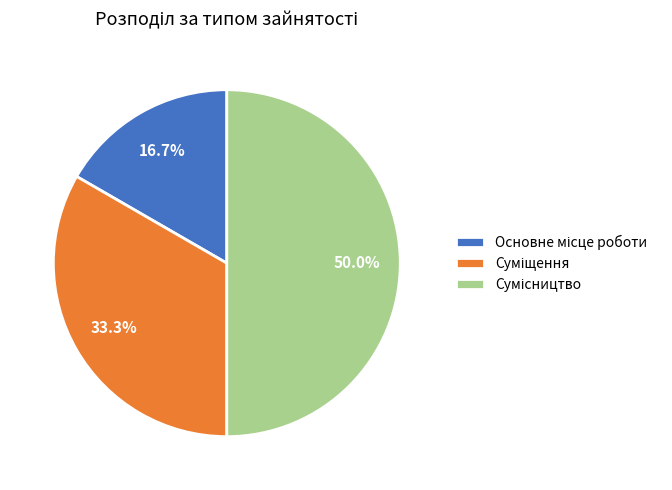

Count the number of slices in the pie.

3